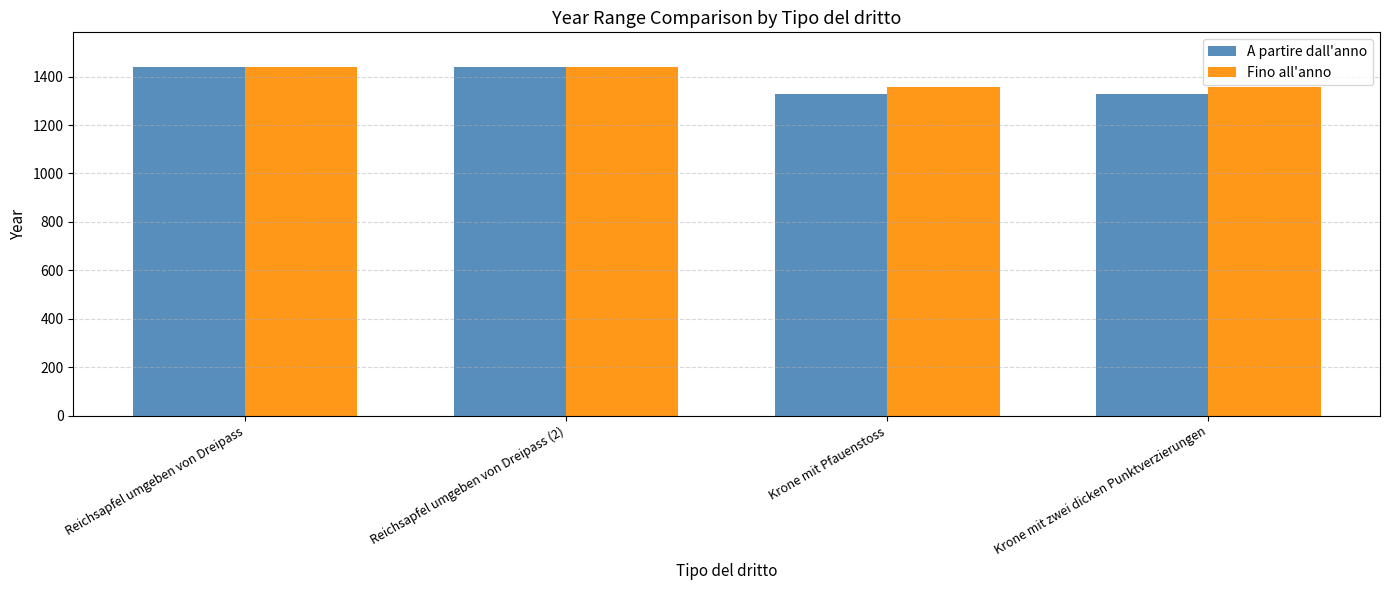

Is it true that Fino all'anno equals 1358 at Krone mit Pfauenstoss?

True